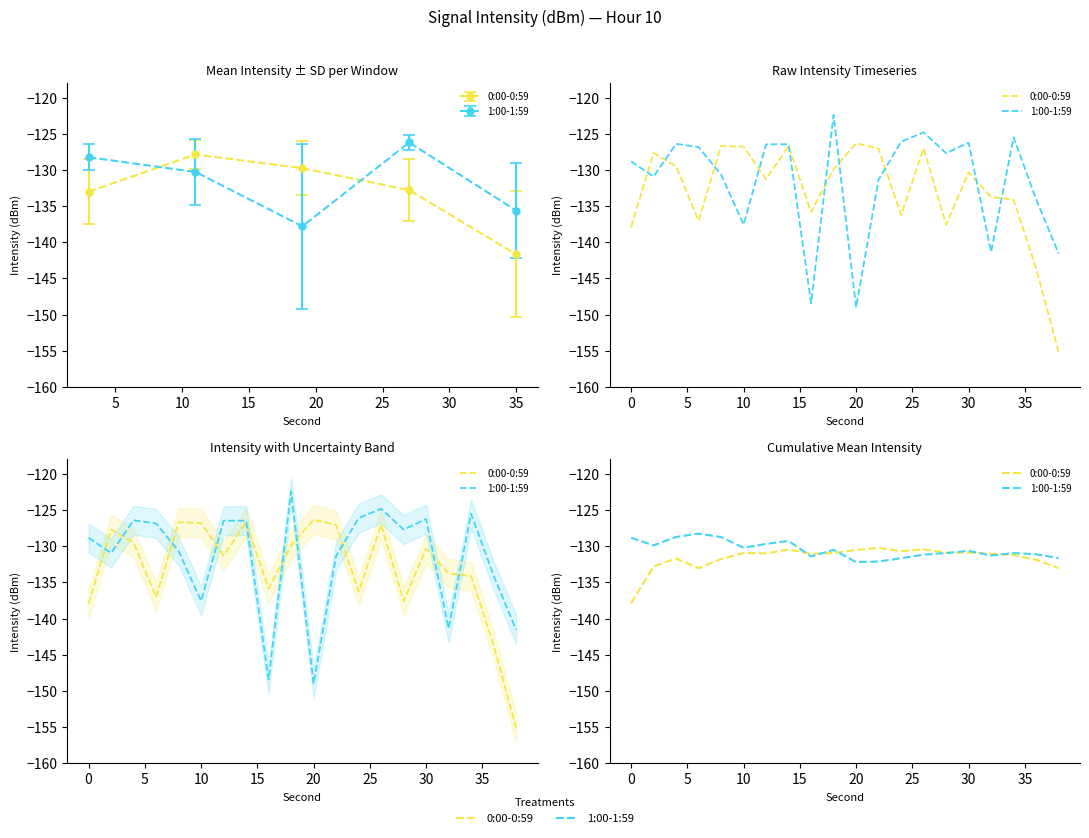

What is the difference between the maximum and minimum values in the 1:00-1:59 series?

3.9